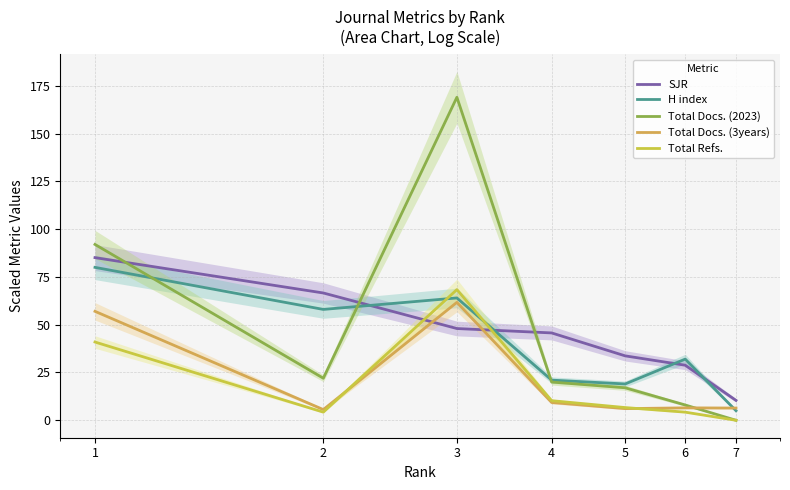

Which category has the lowest value across all series?

7